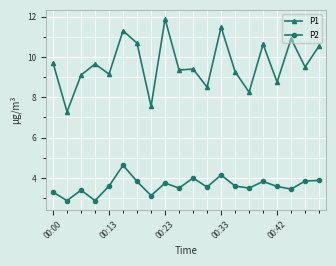

Which series has the largest range (max minus min)?

P1